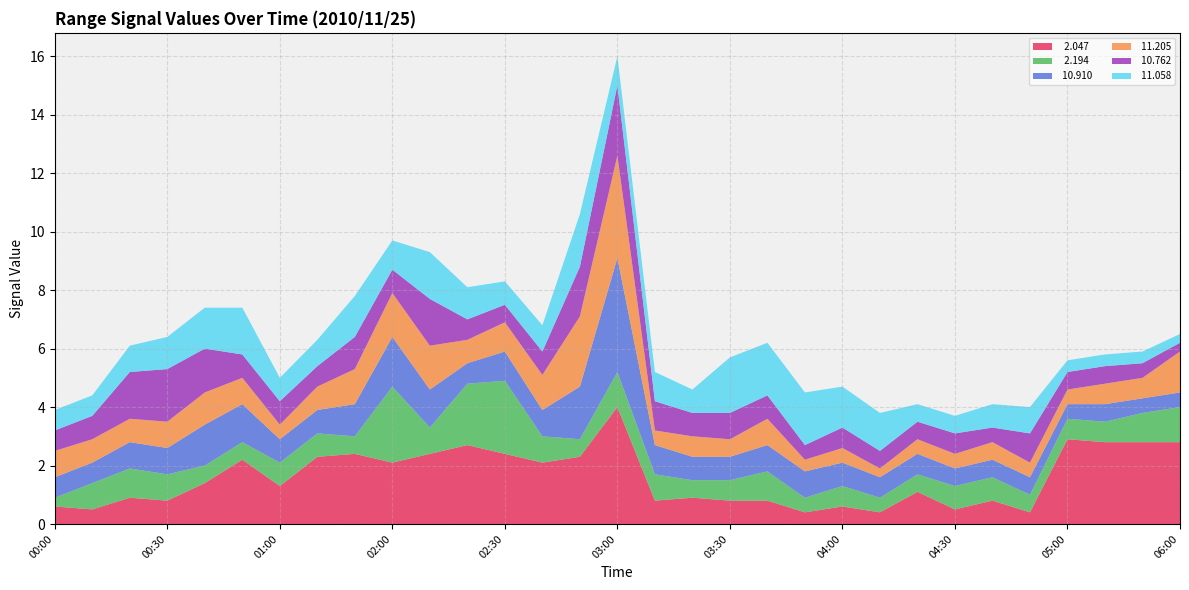

Reading left to right, list all the values displayed in this chart.

  2.047: 0.6	0.5	0.9	0.8	1.4	2.2	1.3	2.3	2.4	2.1	2.4	2.7	2.4	2.1	2.3	4.0	0.8	0.9	0.8	0.8	0.4	0.6	0.4	1.1	0.5	0.8	0.4	2.9	2.8	2.8	2.8
  2.194: 0.3	0.9	1.0	0.9	0.6	0.6	0.8	0.8	0.6	2.6	0.9	2.1	2.5	0.9	0.6	1.2	0.9	0.6	0.7	1.0	0.5	0.7	0.5	0.6	0.8	0.8	0.6	0.7	0.7	1.0	1.2
 10.910: 0.7	0.7	0.9	0.9	1.4	1.3	0.8	0.8	1.1	1.7	1.3	0.7	1.0	0.9	1.8	3.9	1.0	0.8	0.8	0.9	0.9	0.8	0.7	0.7	0.6	0.6	0.6	0.5	0.6	0.5	0.5
 11.205: 0.9	0.8	0.8	0.9	1.1	0.9	0.5	0.8	1.2	1.5	1.5	0.8	1.0	1.2	2.4	3.5	0.5	0.7	0.6	0.9	0.4	0.5	0.3	0.5	0.5	0.6	0.5	0.5	0.7	0.7	1.4
 10.762: 0.7	0.8	1.6	1.8	1.5	0.8	0.8	0.7	1.1	0.8	1.6	0.7	0.6	0.8	1.7	2.4	1.0	0.8	0.9	0.8	0.5	0.7	0.6	0.6	0.7	0.5	1.0	0.6	0.6	0.5	0.3
 11.058: 0.7	0.7	0.9	1.1	1.4	1.6	0.8	0.9	1.4	1.0	1.6	1.1	0.8	0.9	1.8	1.0	1.0	0.8	1.9	1.8	1.8	1.4	1.3	0.6	0.6	0.8	0.9	0.4	0.4	0.4	0.3